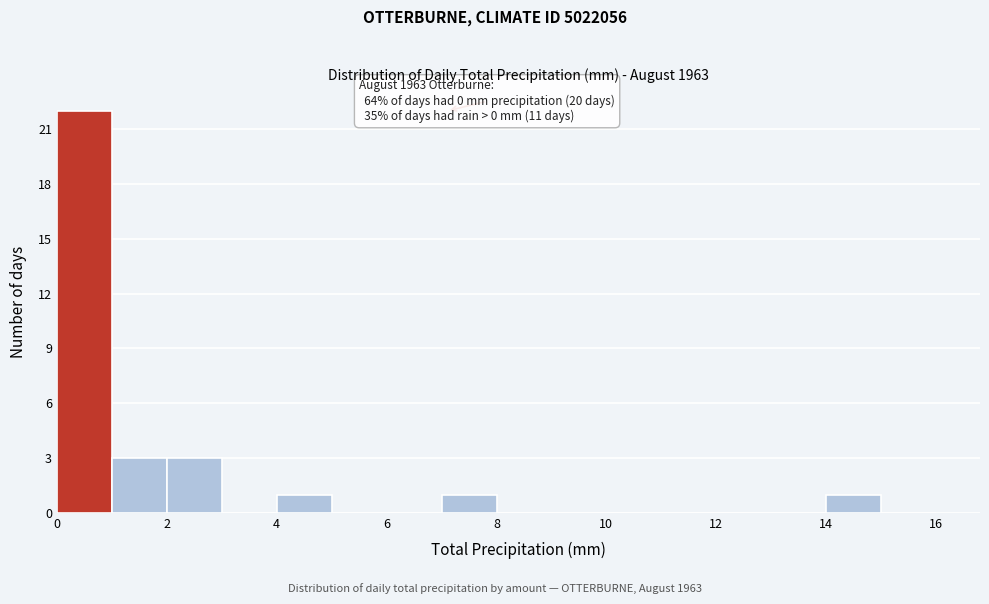

Which range on the x-axis has the tallest bar?

0 to 1